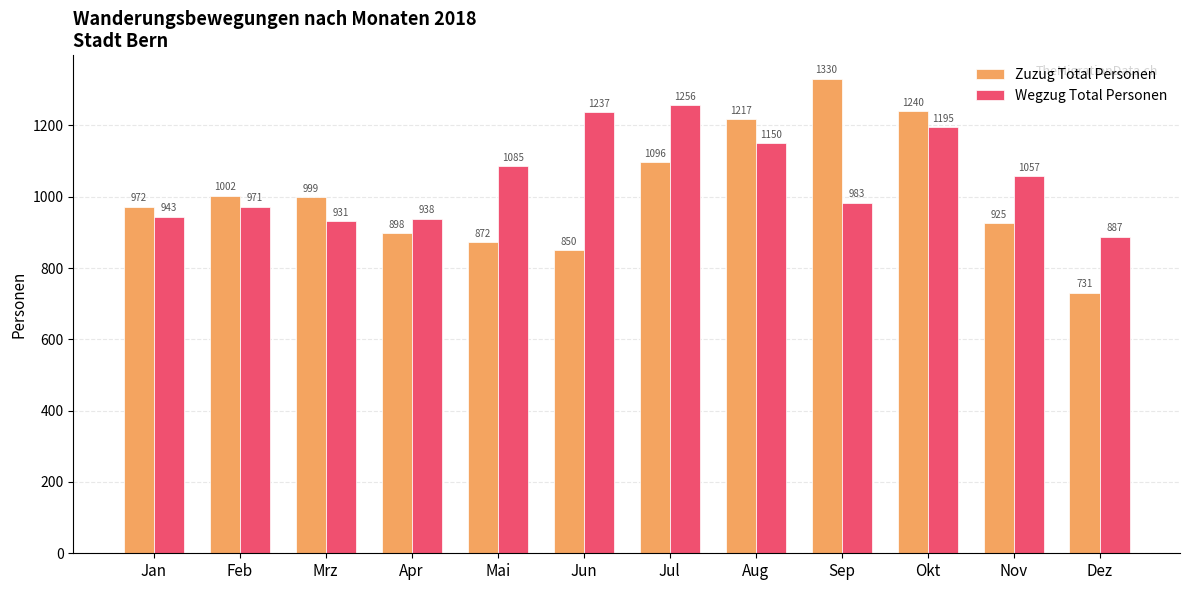

Reading left to right, transcribe all the data shown in this chart.

Zuzug Total Personen: Jan=972	Feb=1002	Mrz=999	Apr=898	Mai=872	Jun=850	Jul=1096	Aug=1217	Sep=1330	Okt=1240	Nov=925	Dez=731
Wegzug Total Personen: Jan=943	Feb=971	Mrz=931	Apr=938	Mai=1085	Jun=1237	Jul=1256	Aug=1150	Sep=983	Okt=1195	Nov=1057	Dez=887